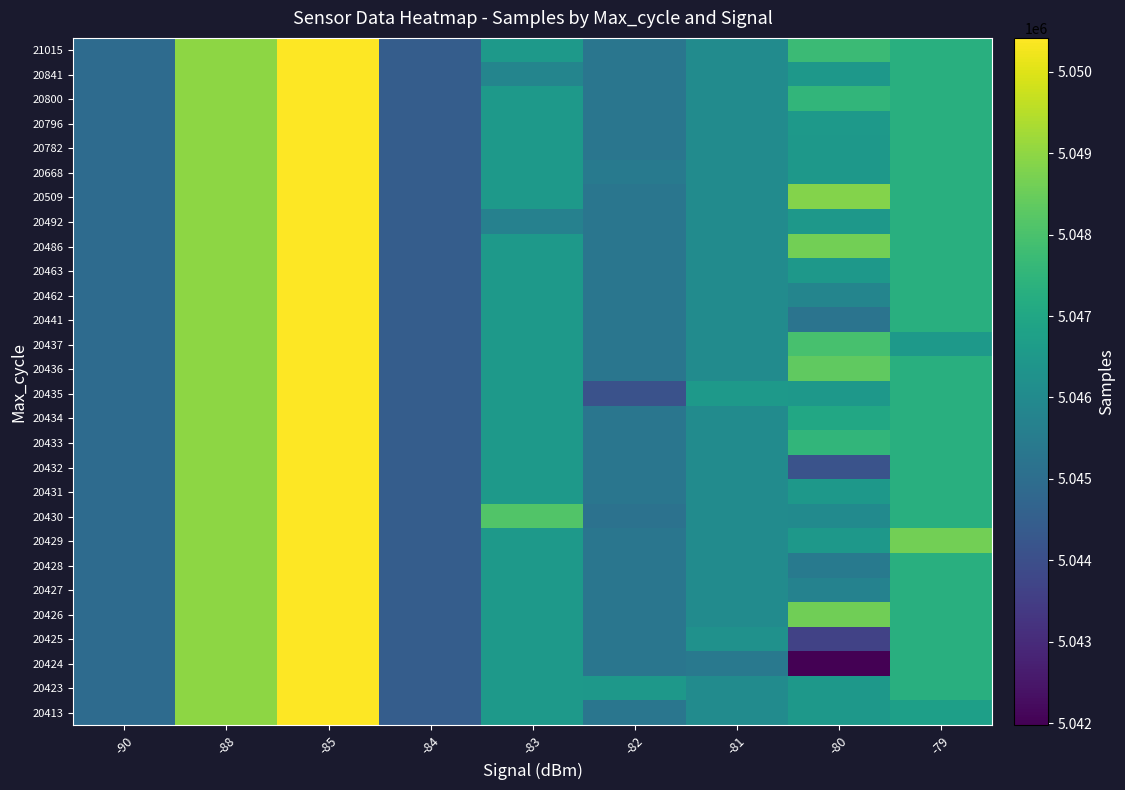

Between -79 and -90, which is larger?

-79